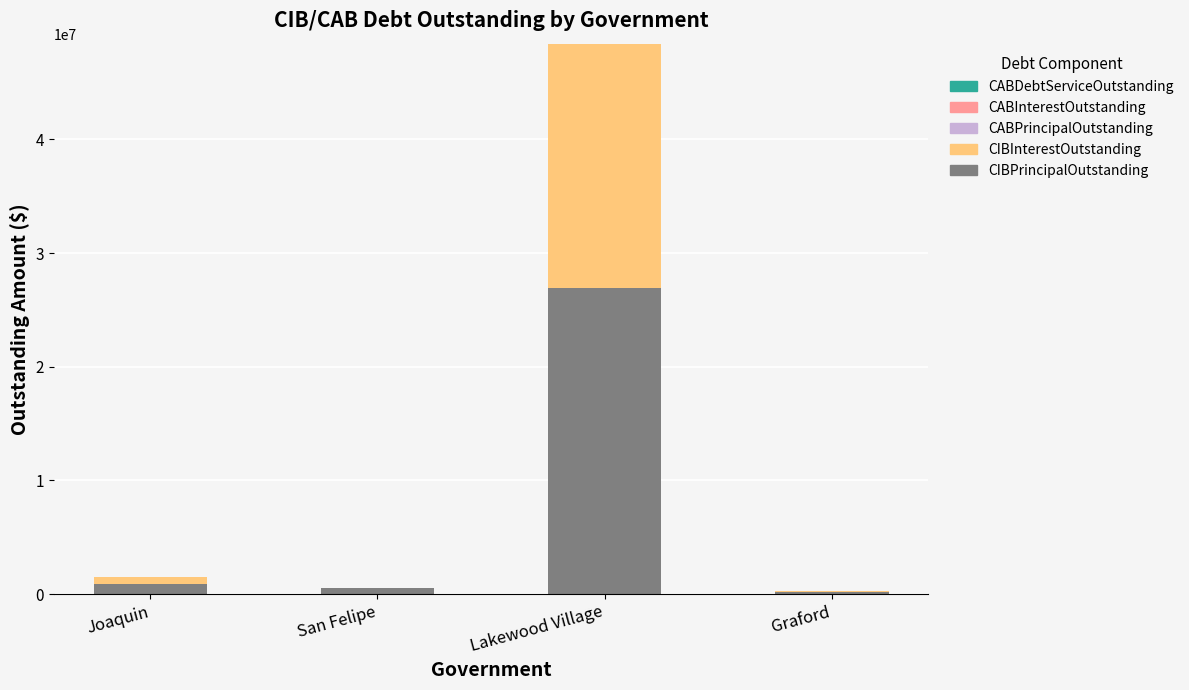

The CIBPrincipalOutstanding series shows 5824119.6 at Lakewood Village. True or false?

False